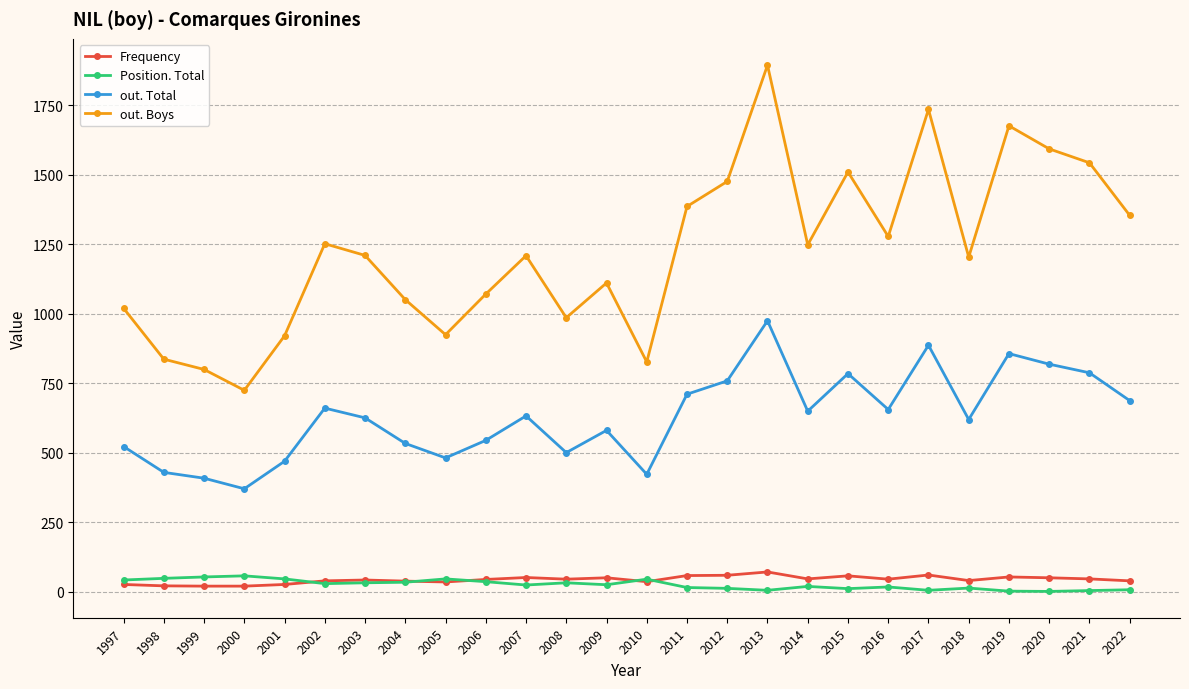

Which series changed the most between 2012 and 2016?

out. Boys